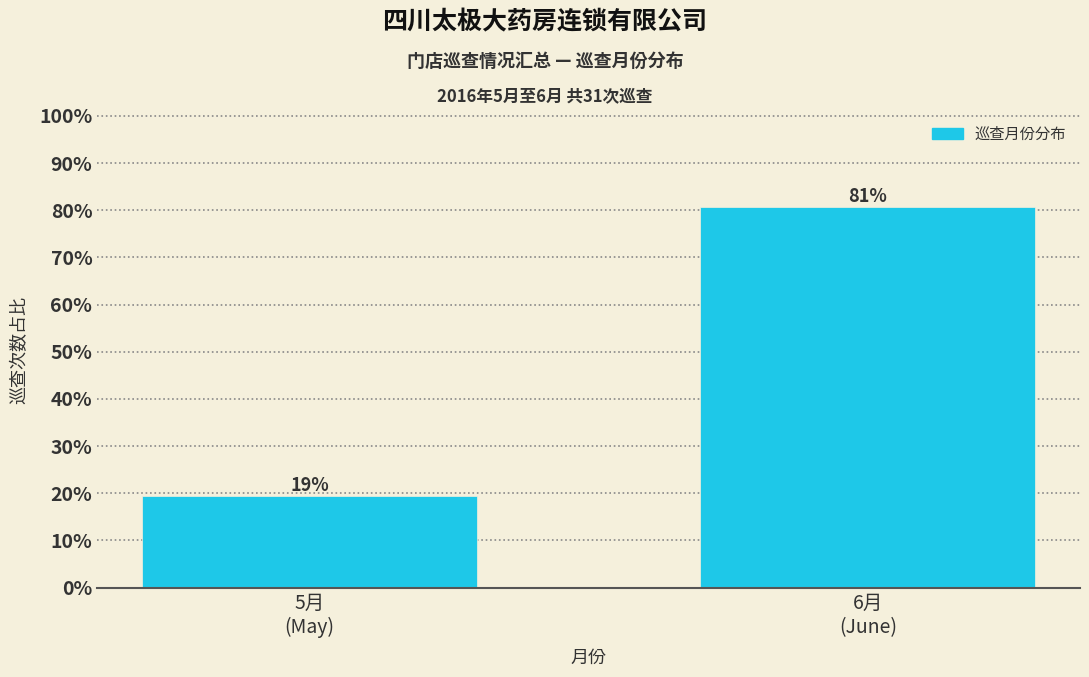

What is the maximum value shown in the chart?

80.6